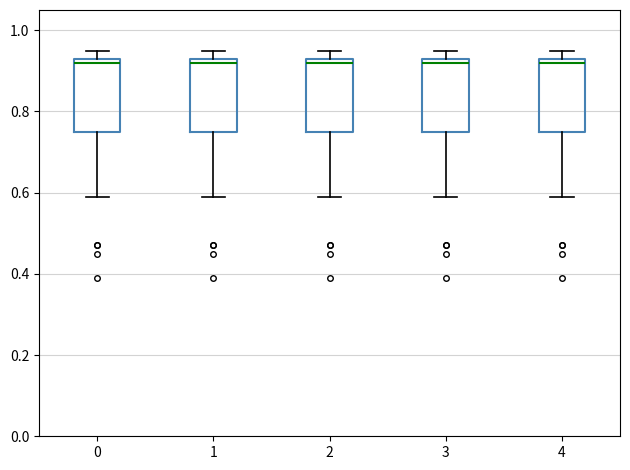

Where does the median line of the box at x = 3 sit on the y-axis? The values are not printed on the chart, so give them approximately, as read against the axis.

0.92